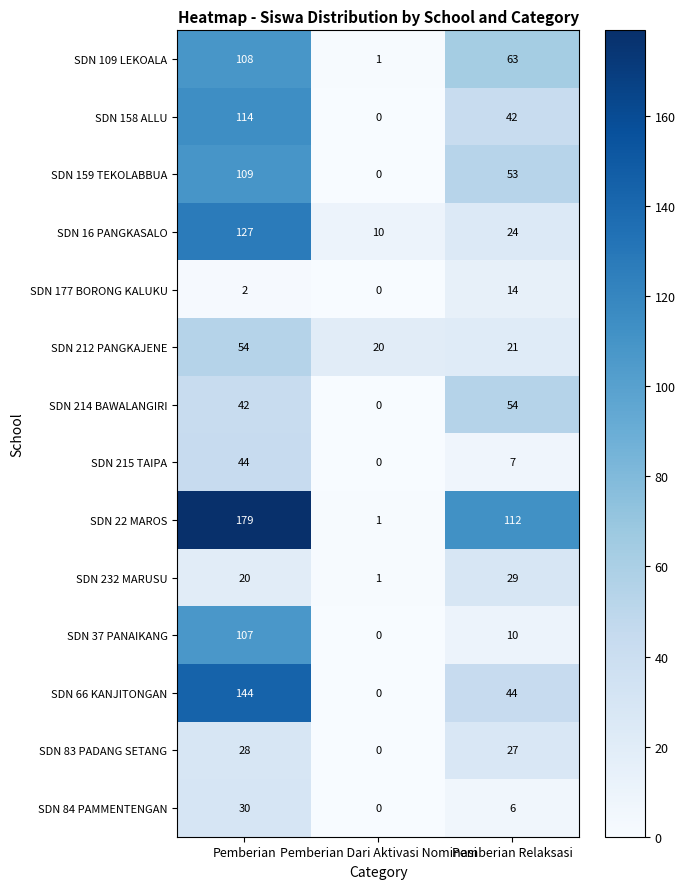

Between Pemberian and Pemberian Dari Aktivasi Nominasi, which series saw the biggest shift?

SDN 22 MAROS